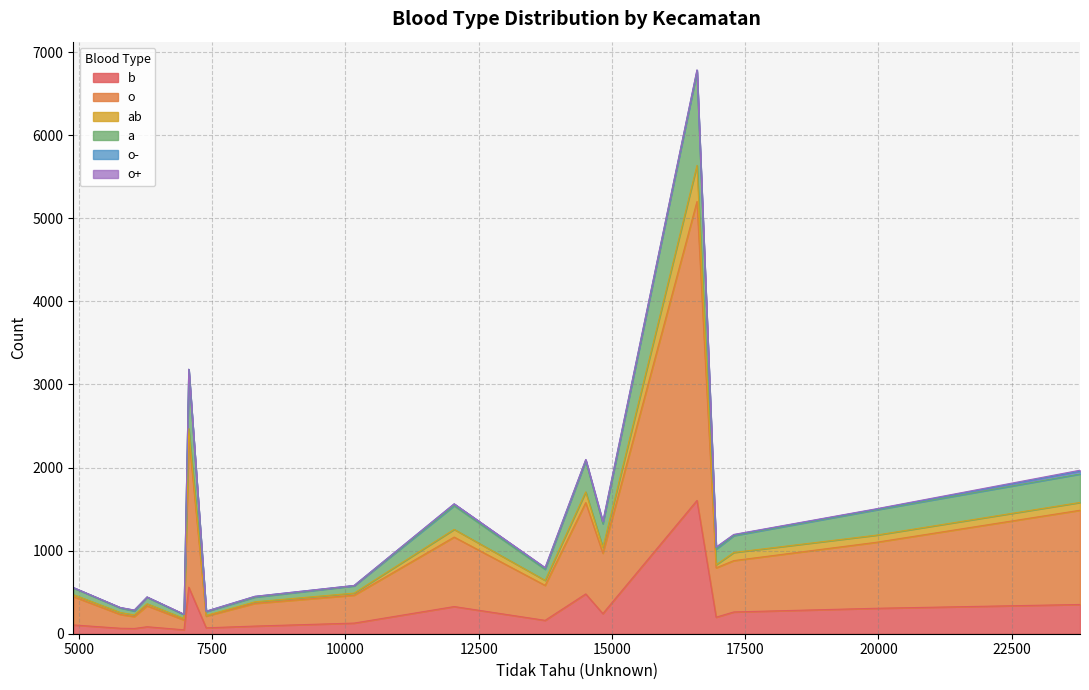

What is the sum of all b values?

5149